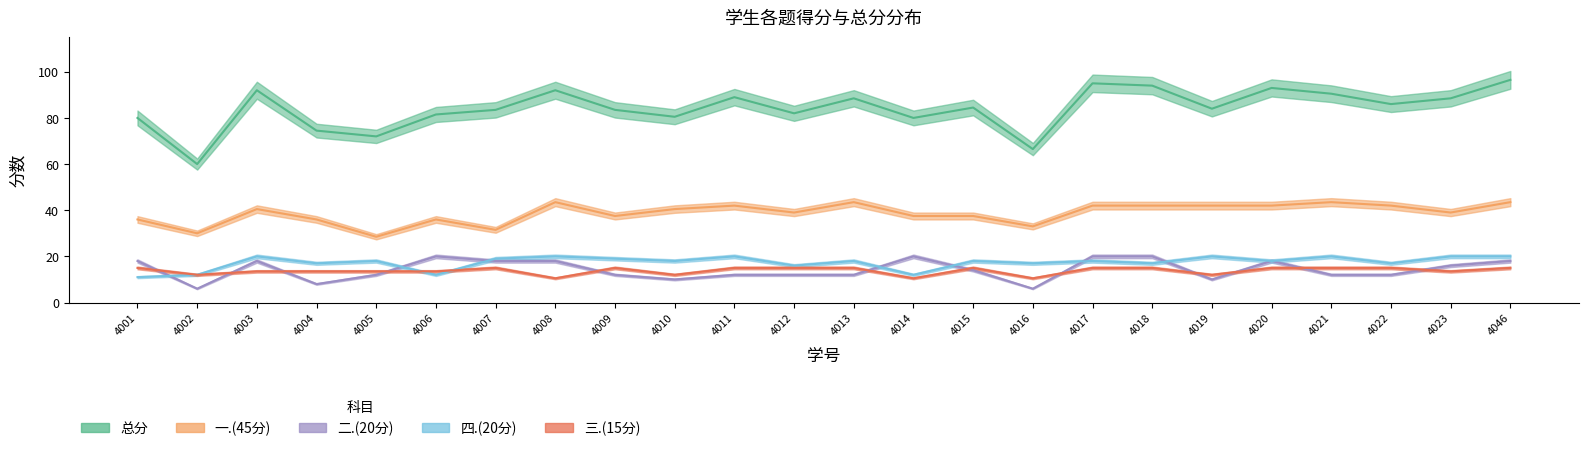

How many lines are shown in the chart?

5